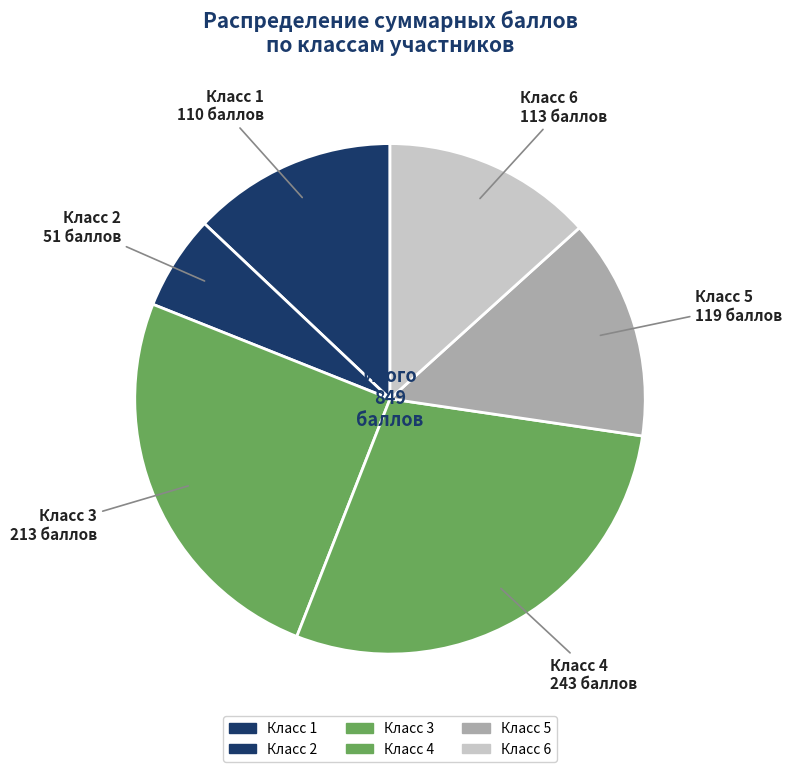

How many slices are in this pie chart?

6